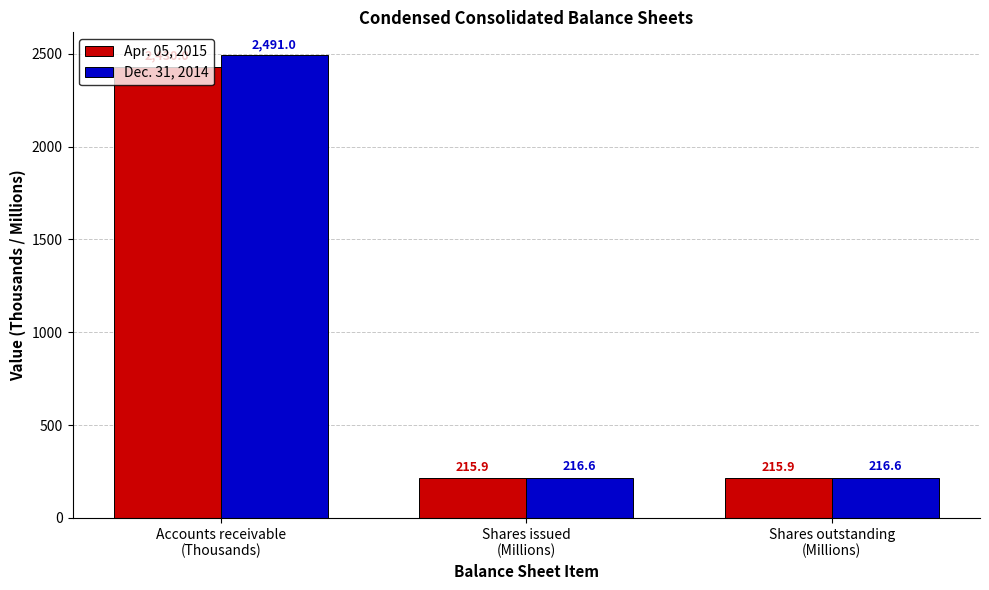

What are all the series names shown in the legend?

Apr. 05, 2015, Dec. 31, 2014